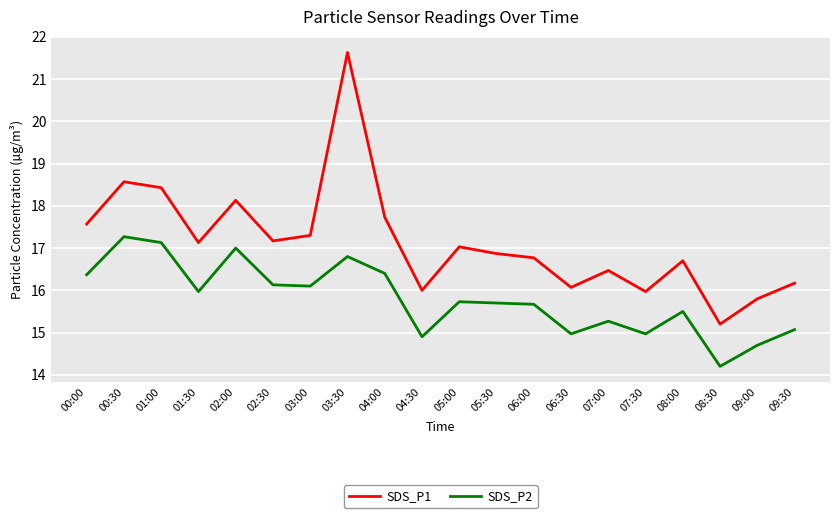

At how many categories does at least one series exceed 15?

20